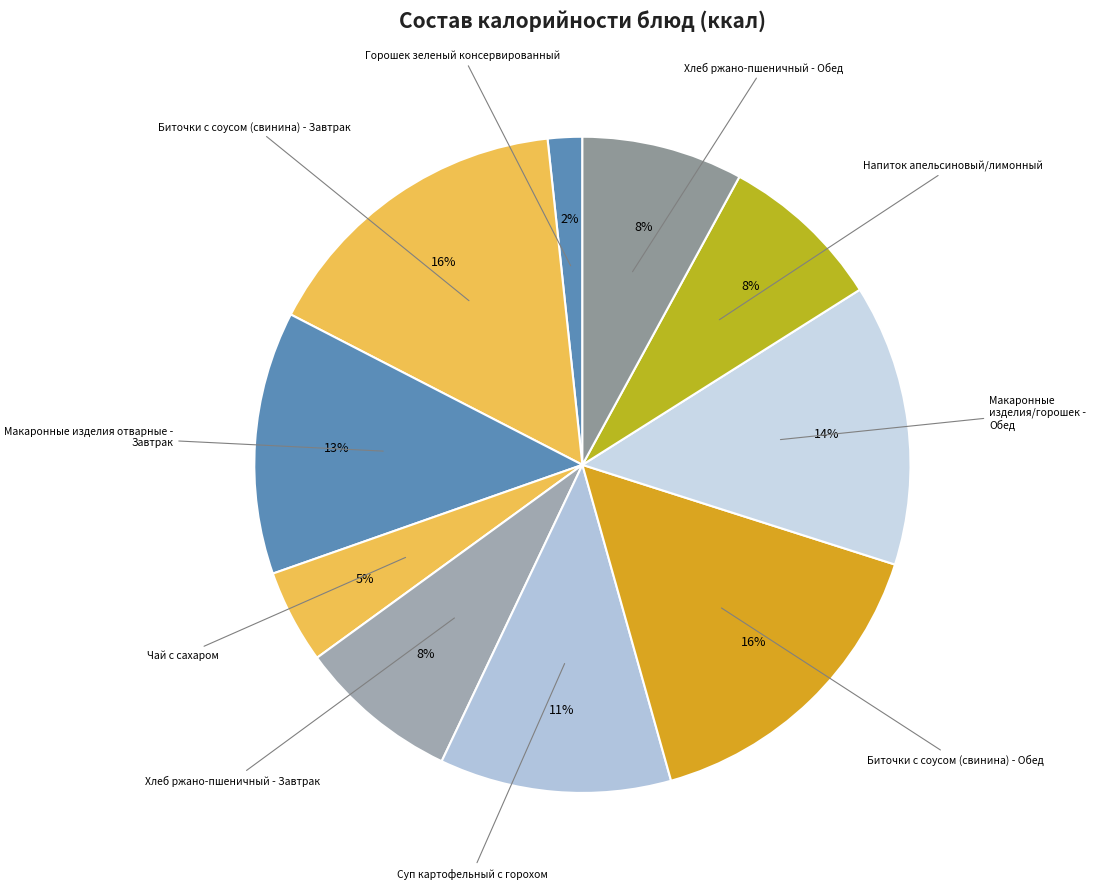

Which slice is the smallest?

Горошек зеленый консервированный